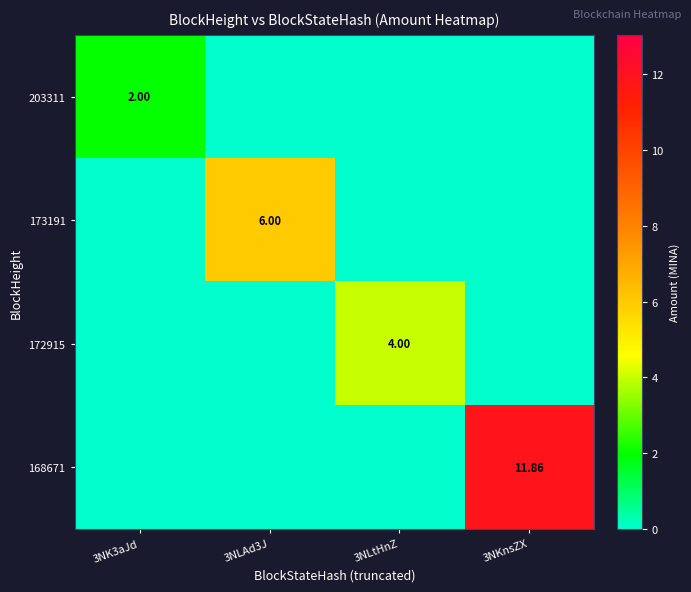

Count the number of categories in the chart.

4